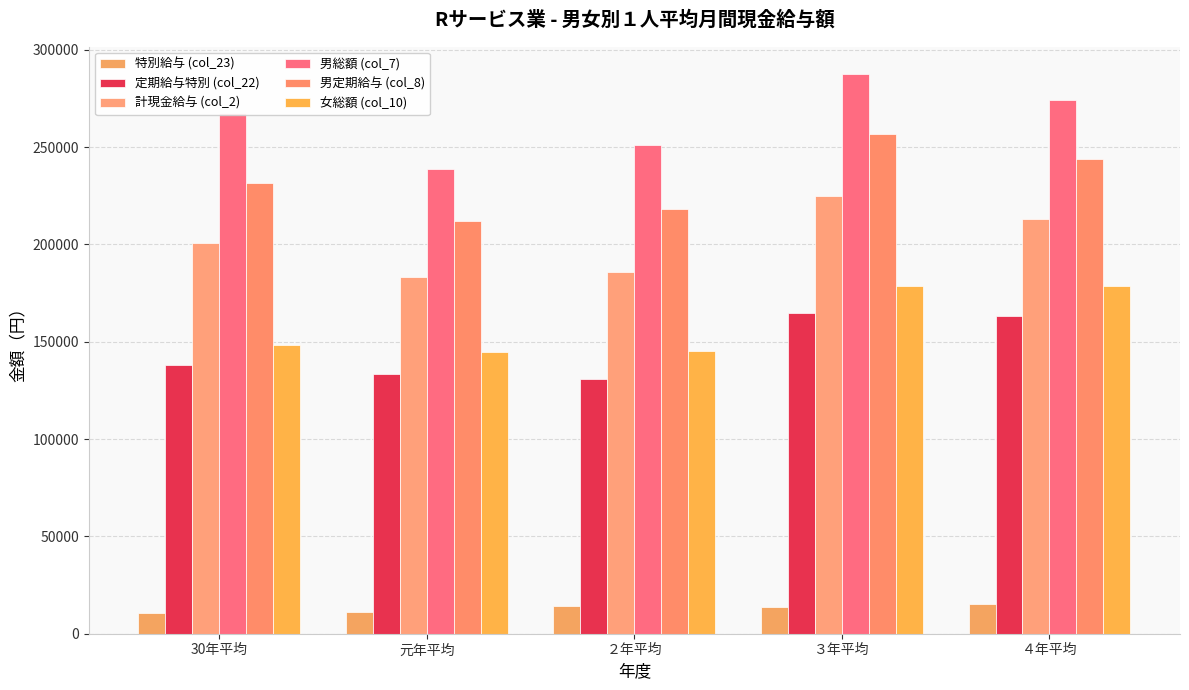

Which has a higher value, ４年平均 or 元年平均?

４年平均